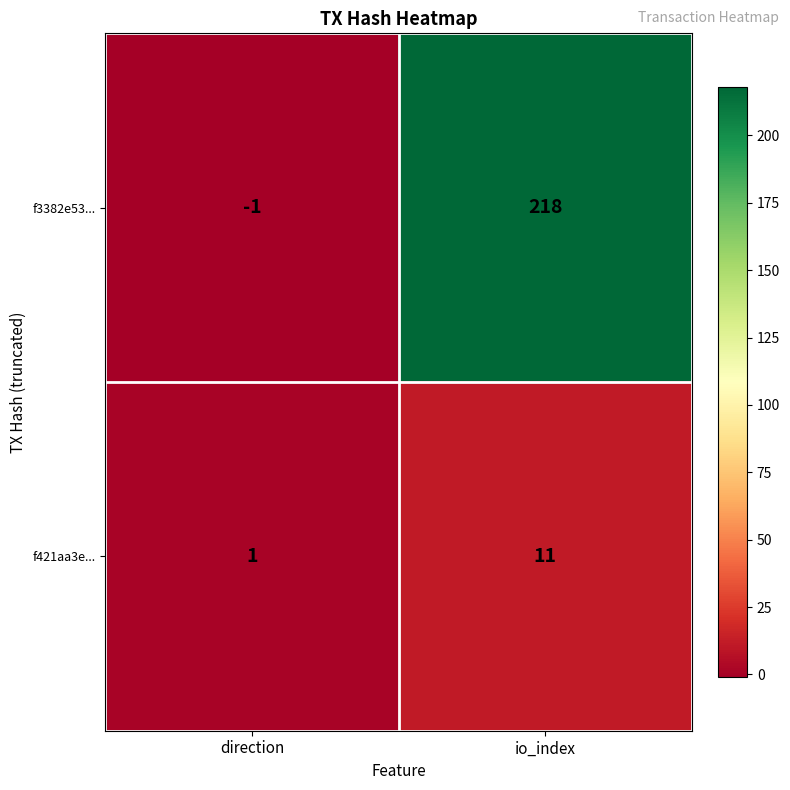

What is the difference between the f3382e53... values at io_index and direction?

219